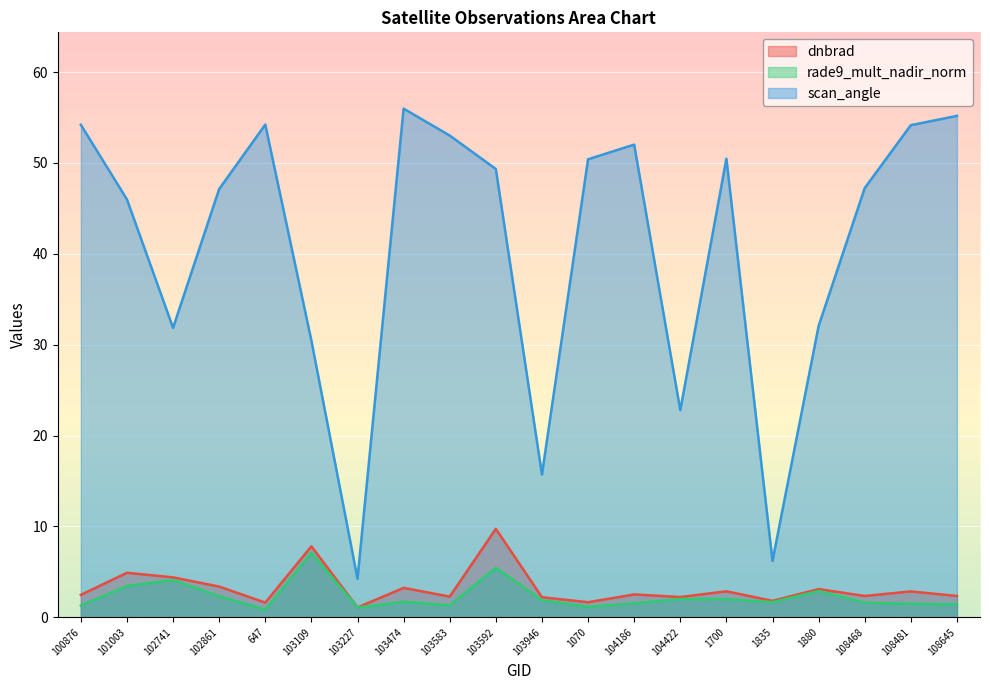

At how many categories does at least one series exceed 15?

18